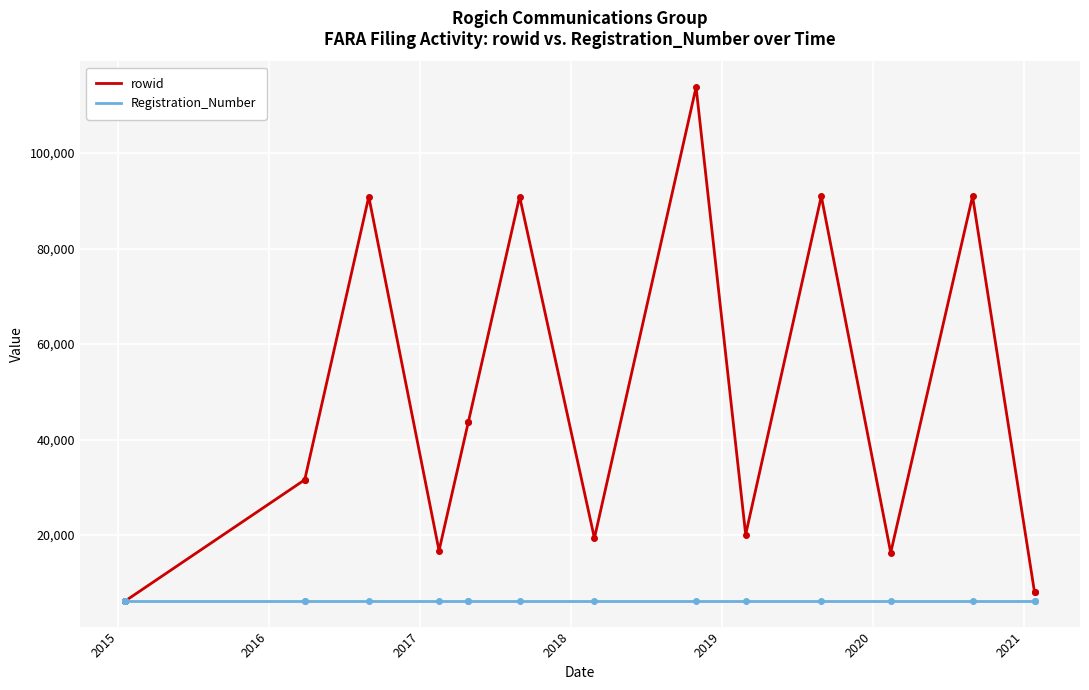

What is the minimum value for Registration_Number?

6274